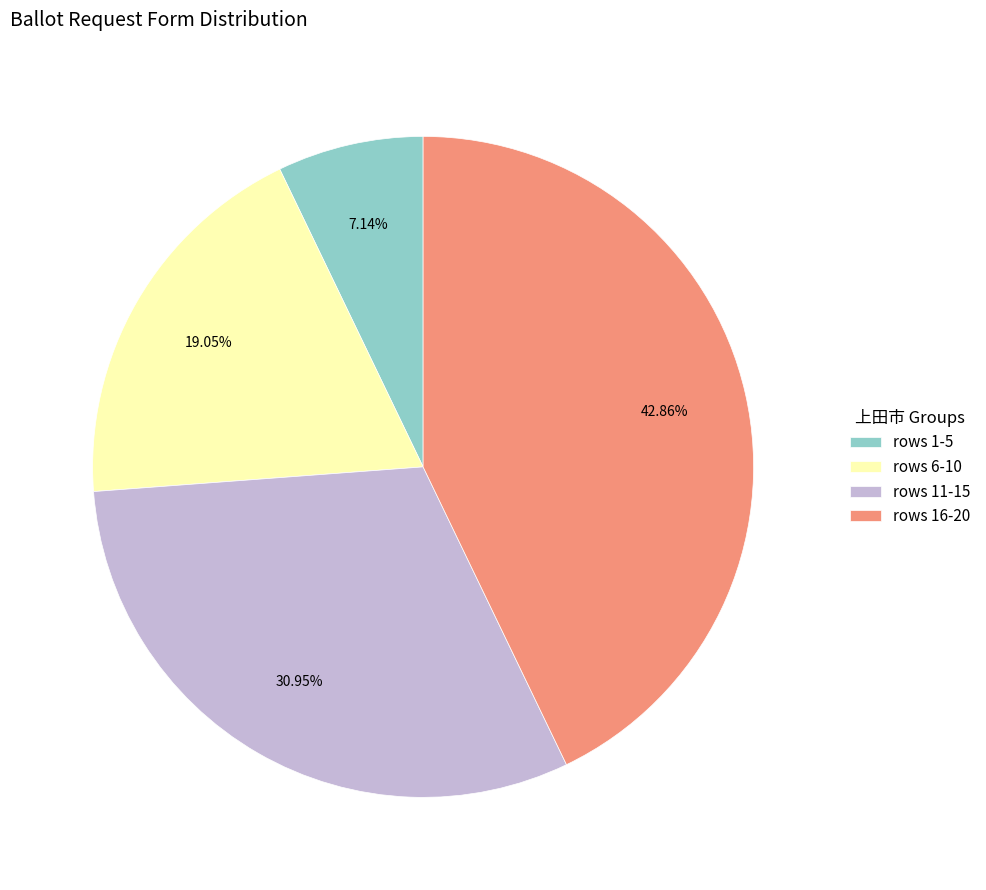

Count the number of slices in the pie.

4